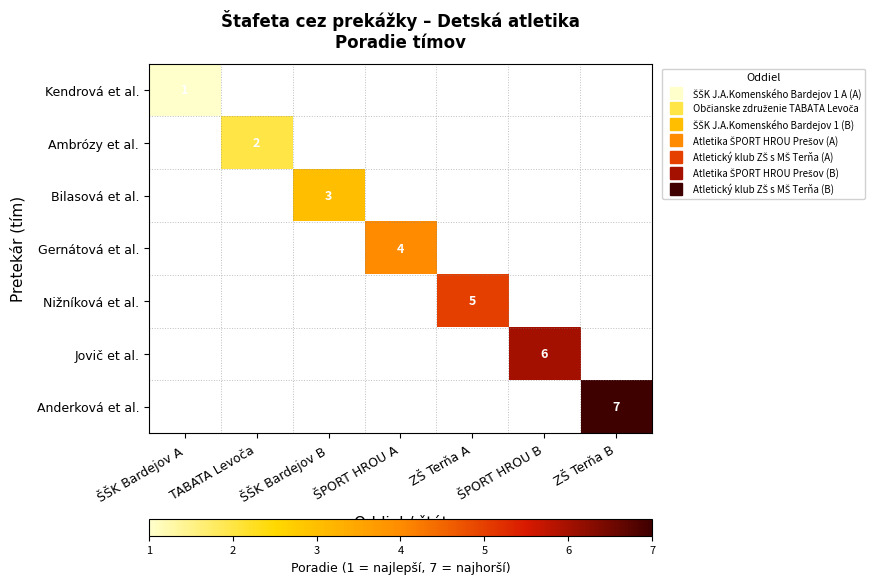

Which series has the largest total across all categories?

Anderková et al.